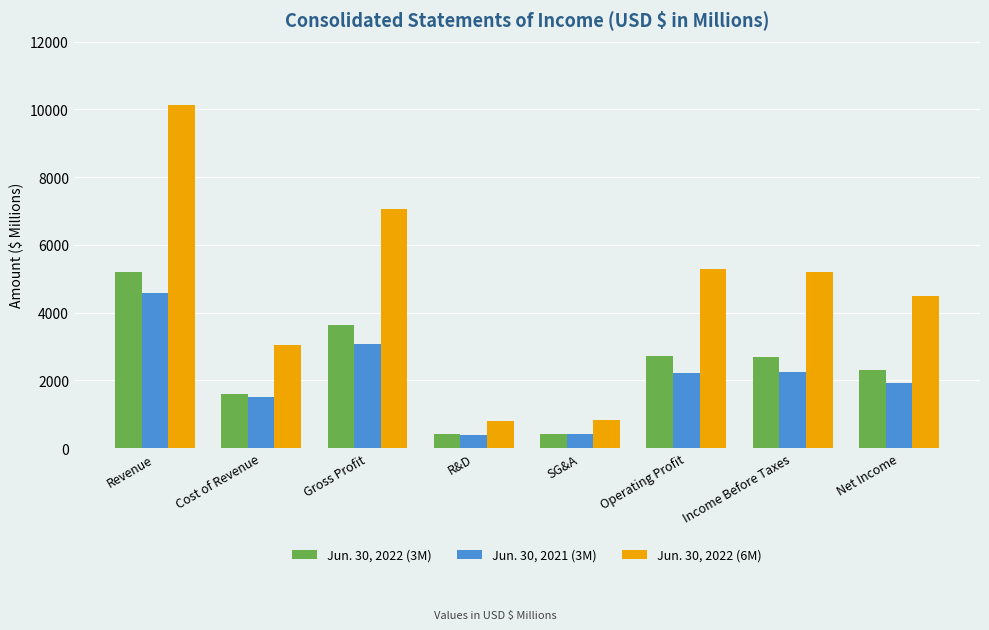

Rank the series by their maximum value, from highest to lowest.

Jun. 30, 2022 (6M), Jun. 30, 2022 (3M), Jun. 30, 2021 (3M)